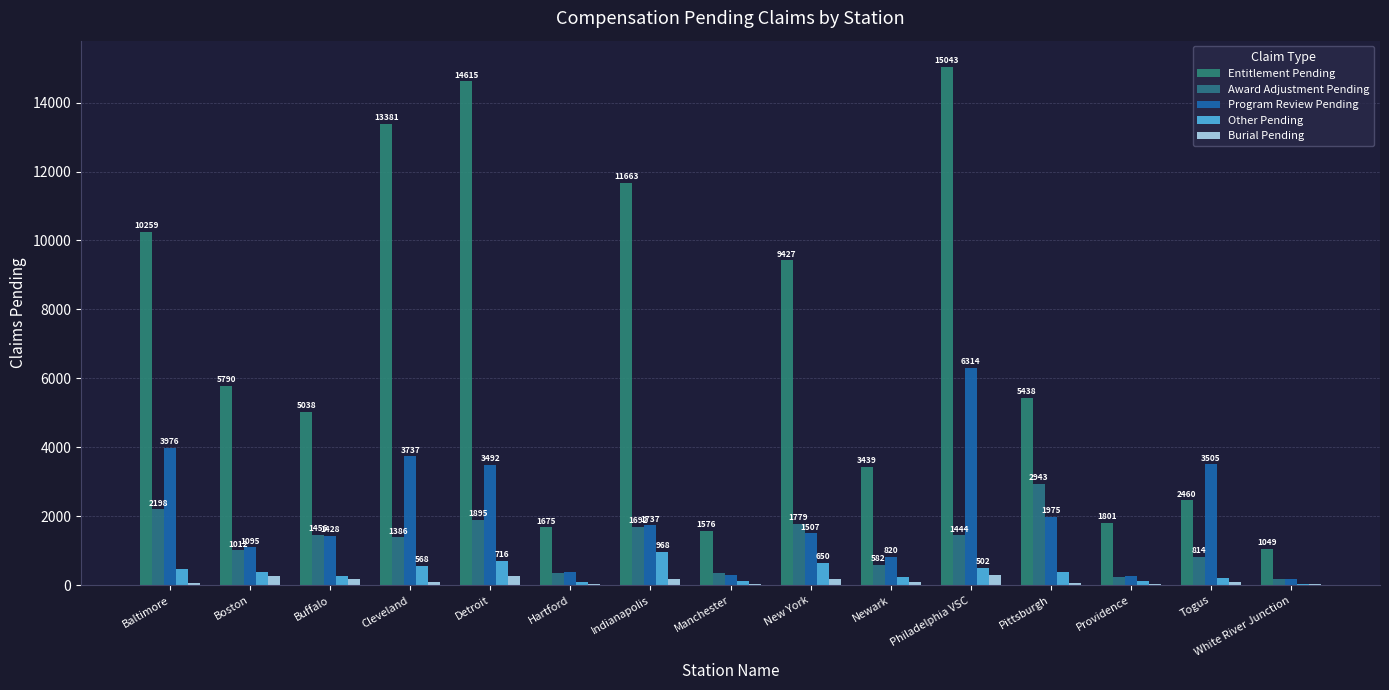

At which category is the sum across all series the highest?

Philadelphia VSC